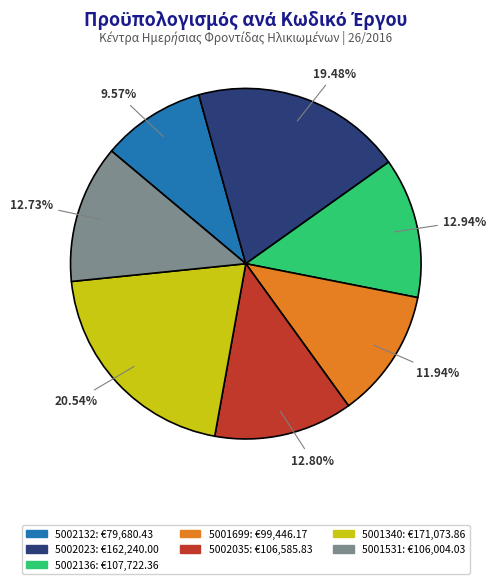

Does 5002132 represent more than half of the total?

No